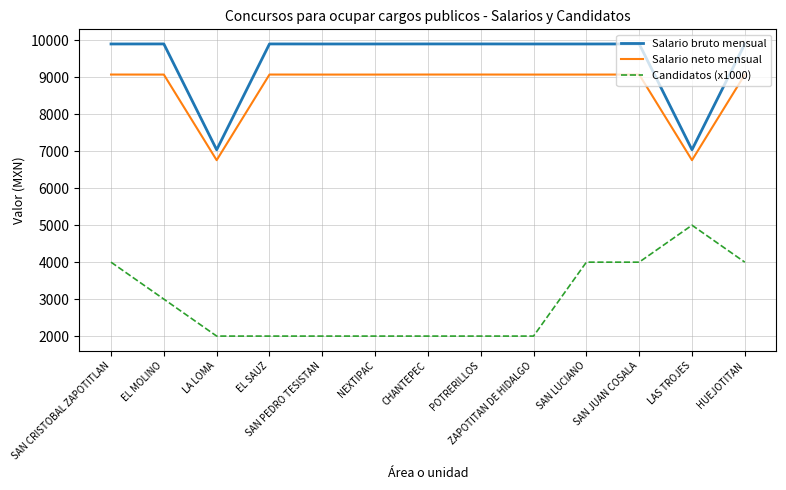

How many lines are shown in the chart?

3